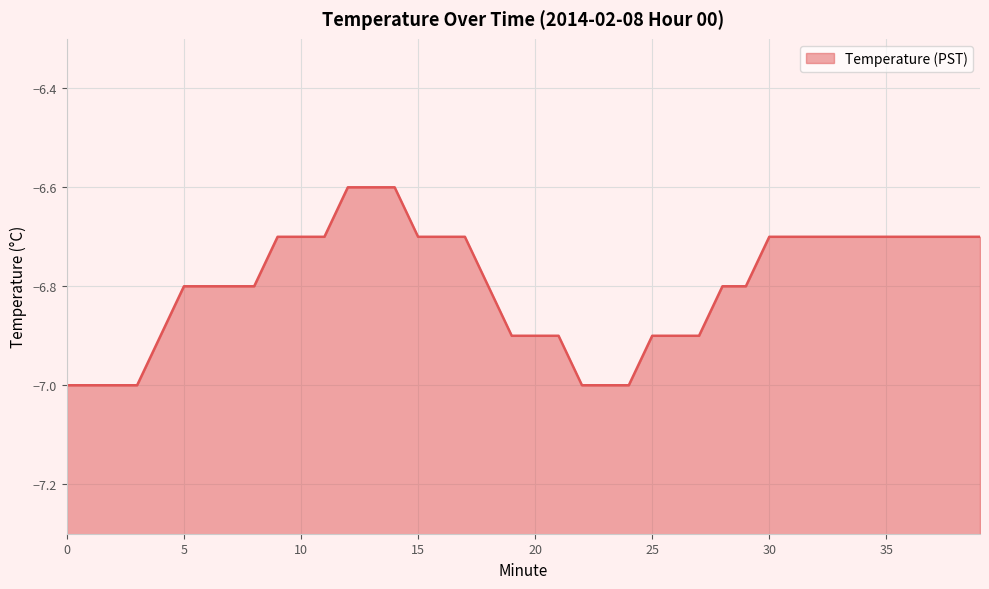

What is the maximum value shown in the chart?

-6.6